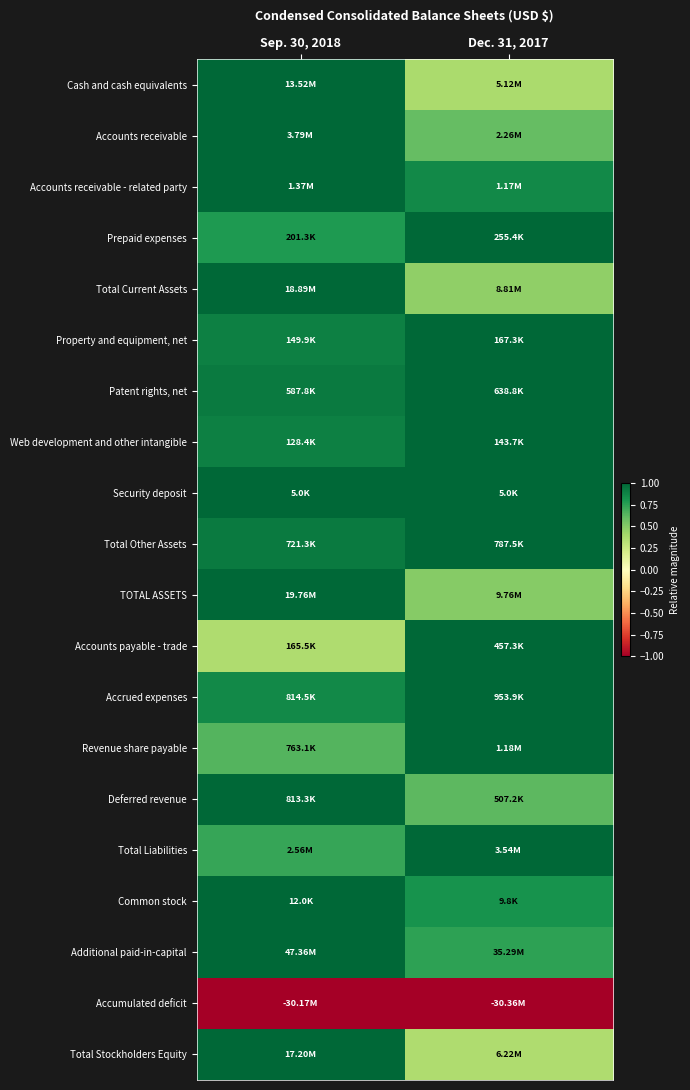

What is the smallest value displayed?

-1.0